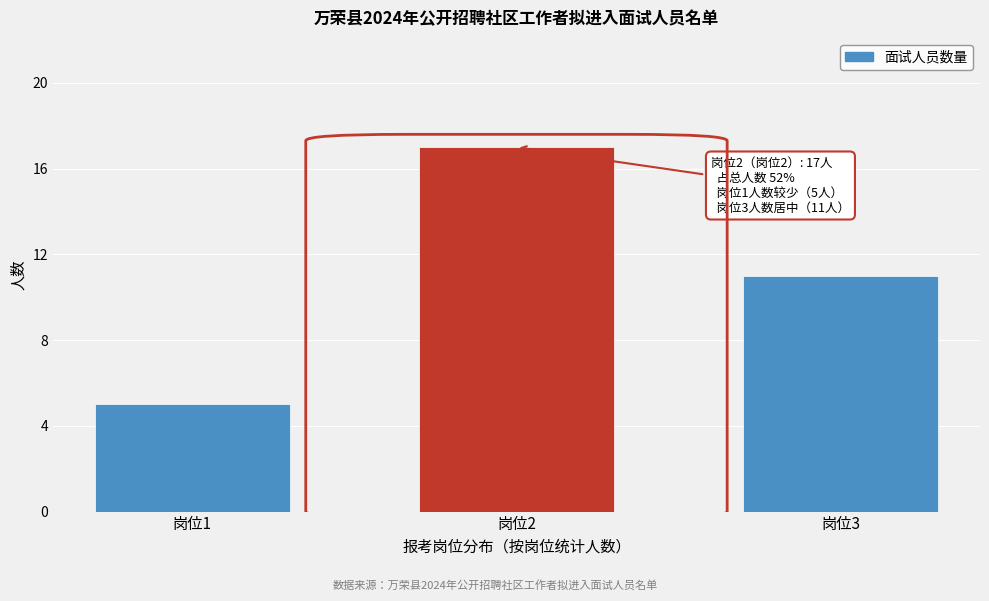

Reading right to left, what are all the values shown in this chart?

11	17	5